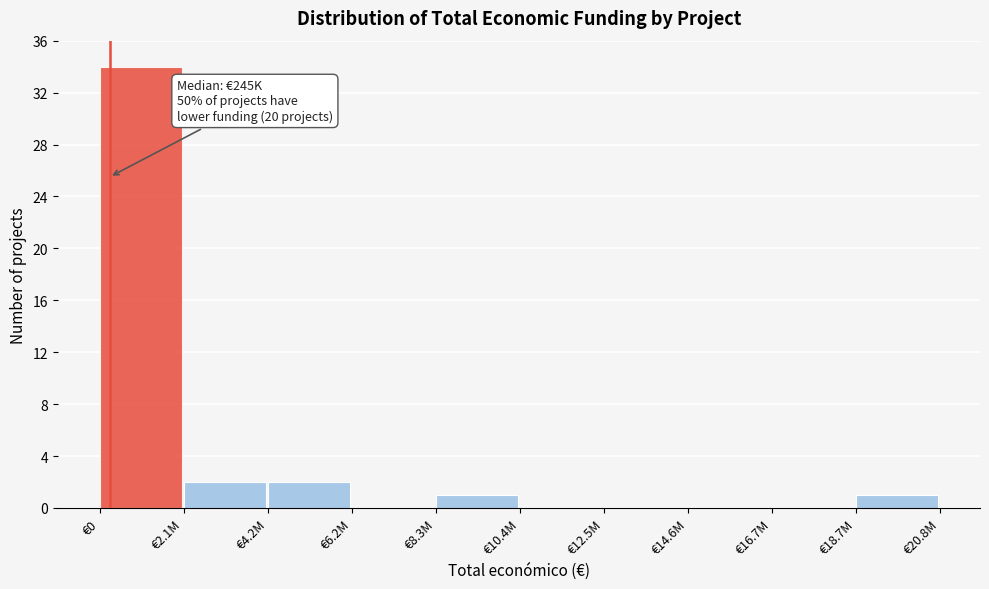

Reading right to left, transcribe all the data shown in this chart.

€18.7M=1	€16.7M=0	€14.6M=0	€12.5M=0	€10.4M=0	€8.3M=1	€6.2M=0	€4.2M=2	€2.1M=2	€0=34